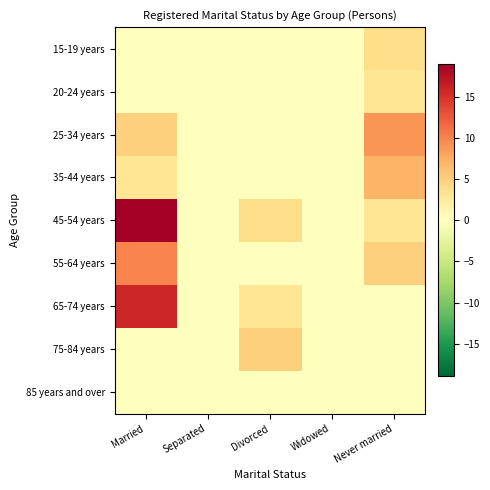

What is the maximum value shown in the chart?

19